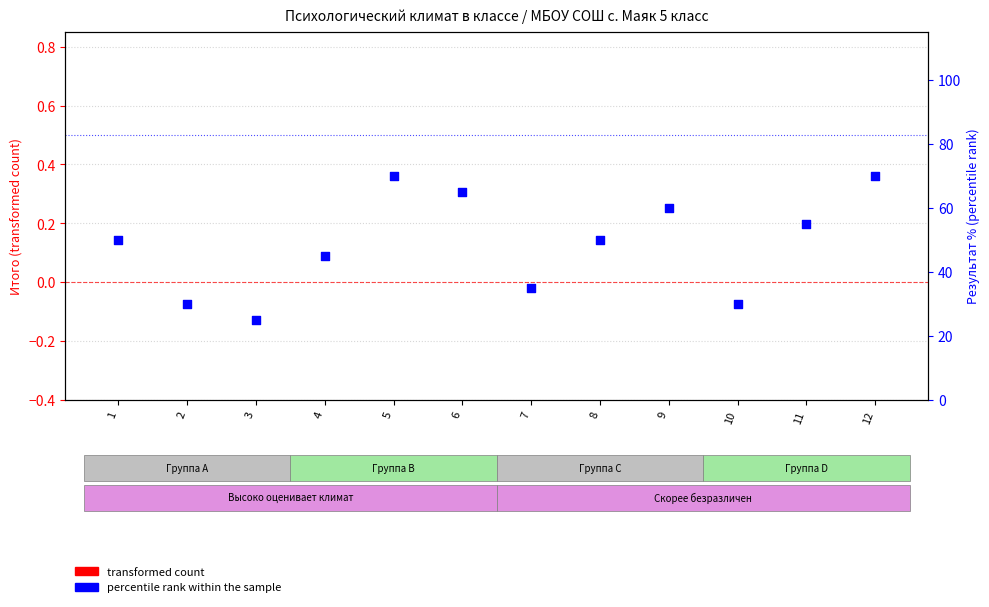

Which series reaches the minimum Y coordinate?

transformed count